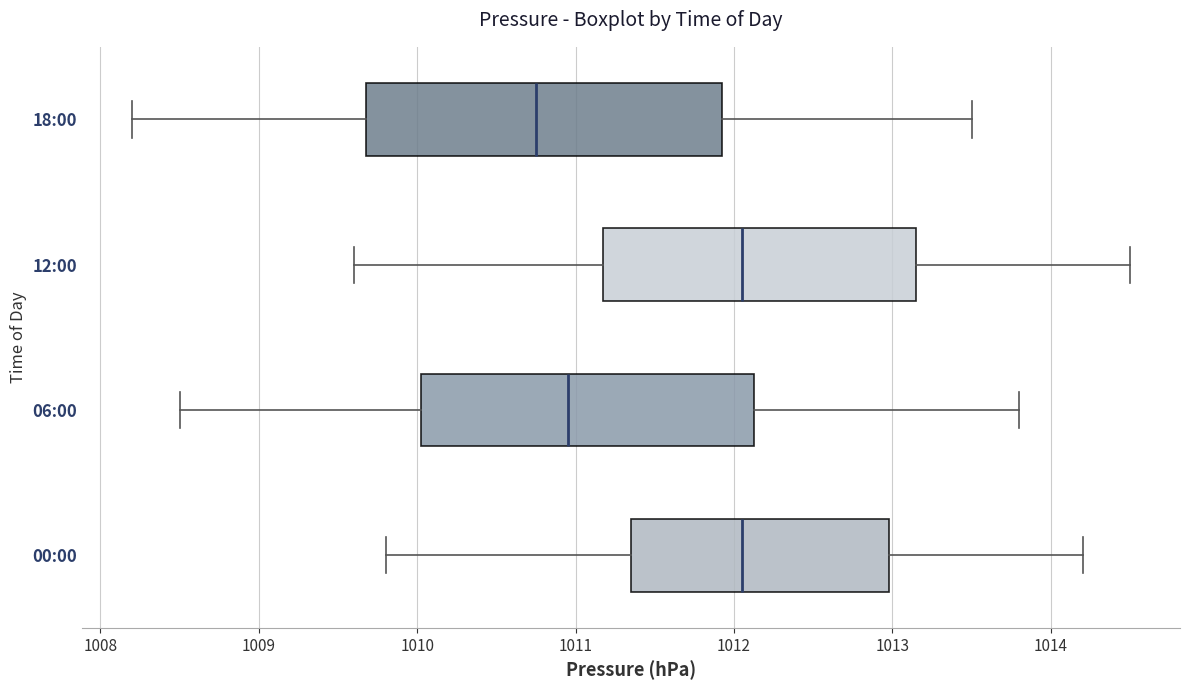

Which box is the widest, from its left edge to its right edge?

18:00